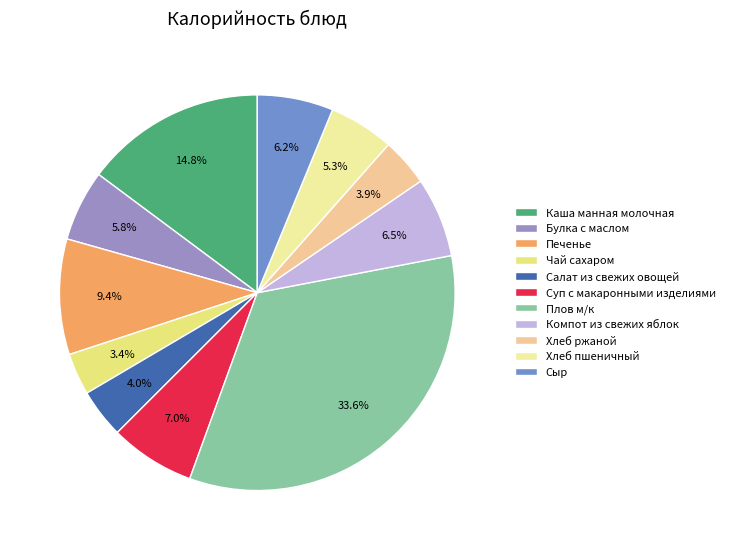

To the nearest percent, what is the average slice percentage?

9%